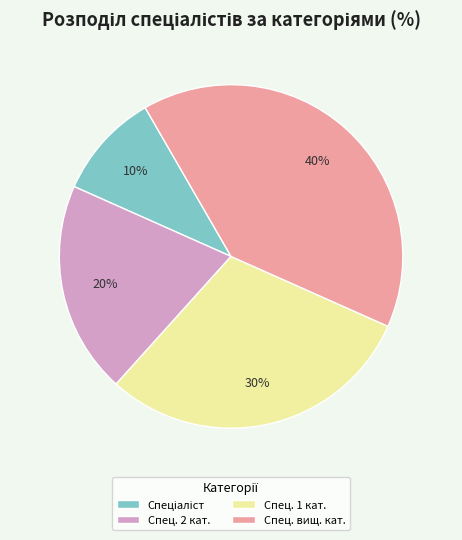

To the nearest percent, what is the combined percentage of Спец. вищ. кат. and Спец. 2 кат.?

60%